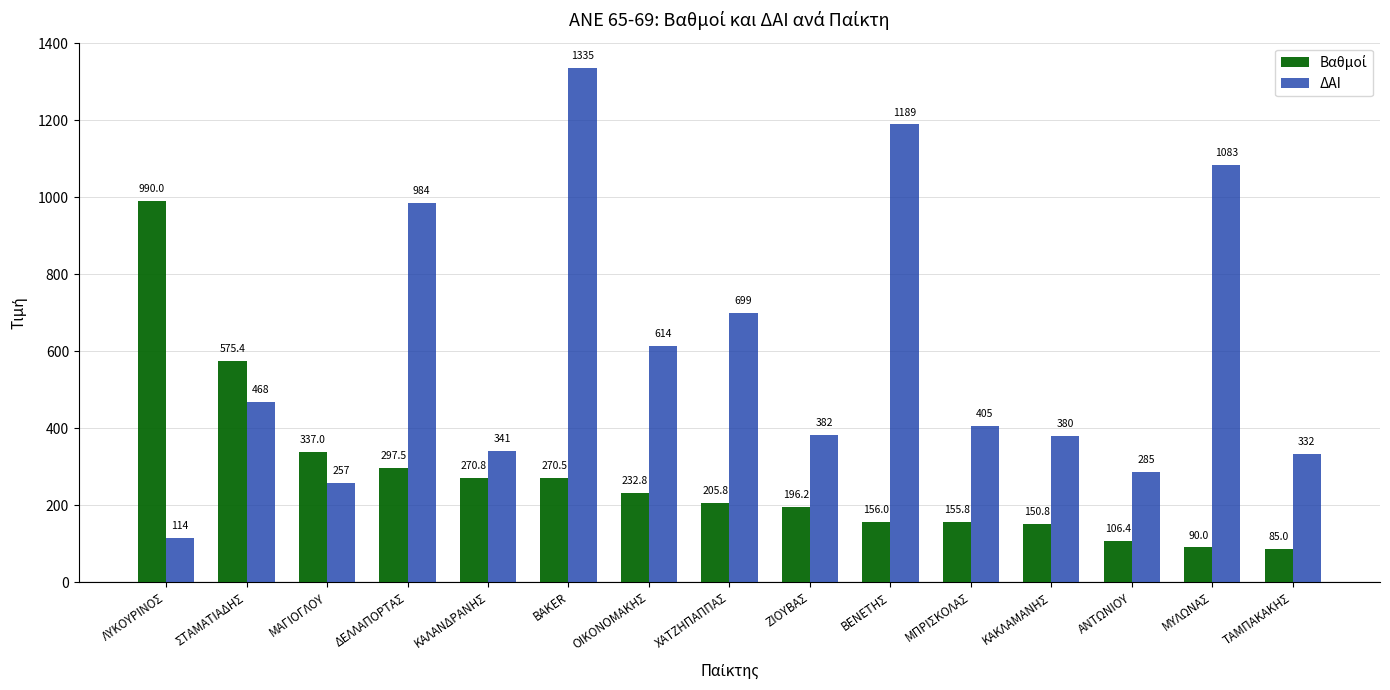

At which label does ΔΑΙ reach its minimum?

ΛΥΚΟΥΡΙΝΟΣ